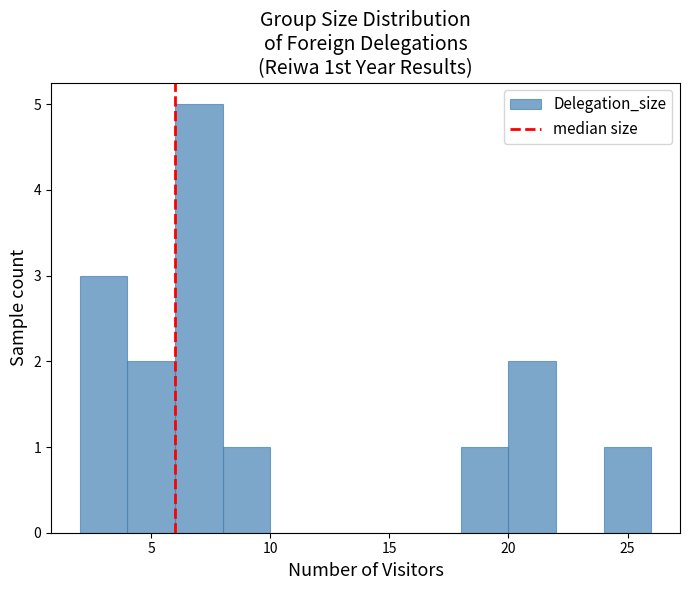

Over which range of the x-axis is the bar tallest?

6 to 8